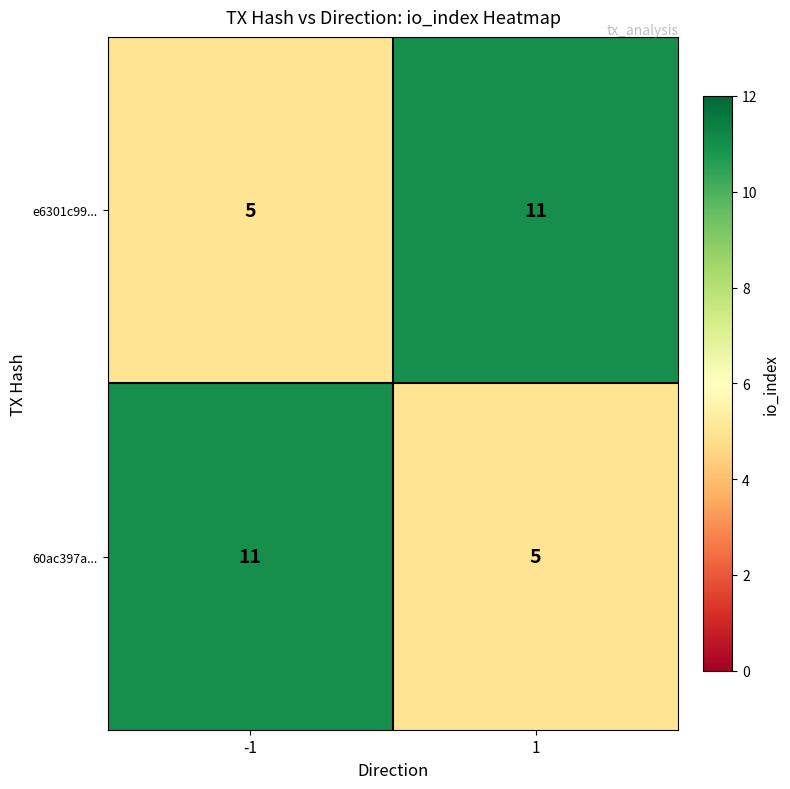

What value does the 60ac397a... series have at -1?

11